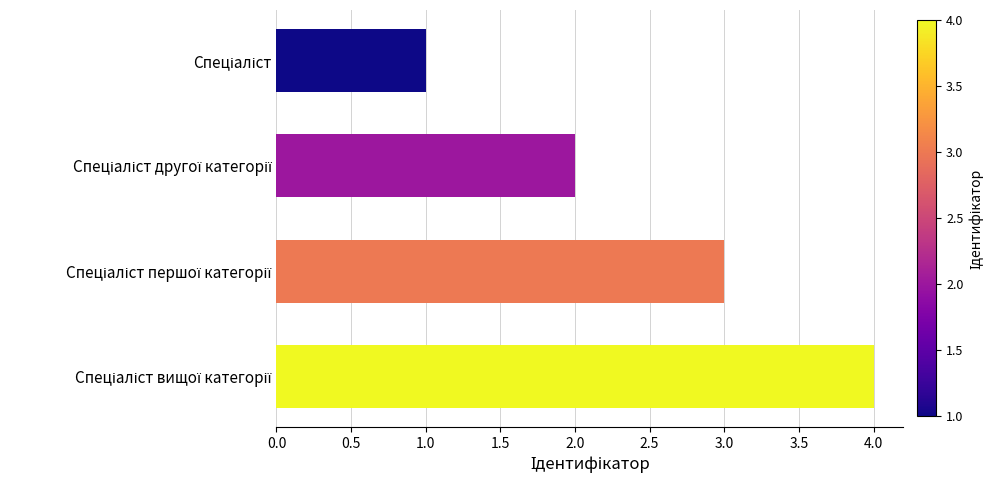

What is the sum of all values?

10